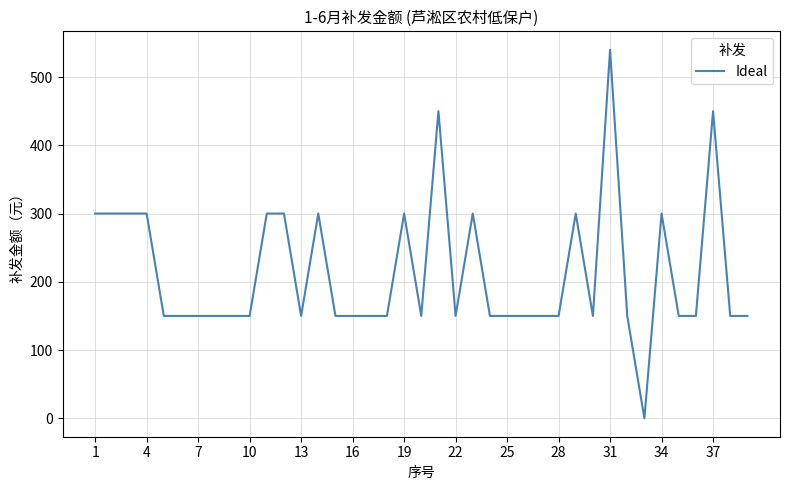

How many distinct data groups are displayed?

1